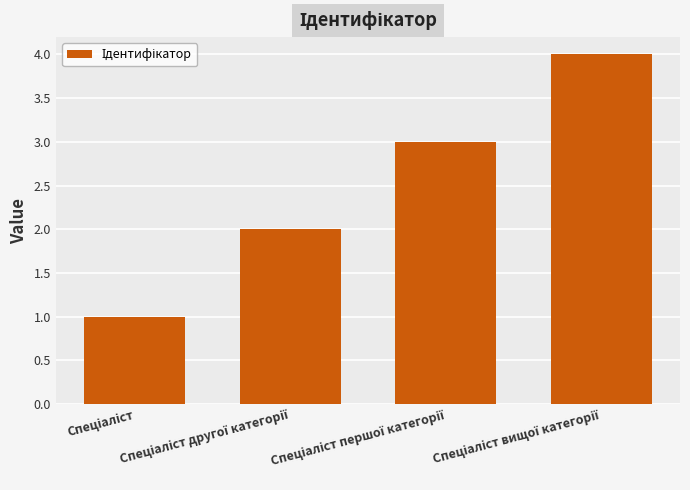

What is the maximum value shown in the chart?

4